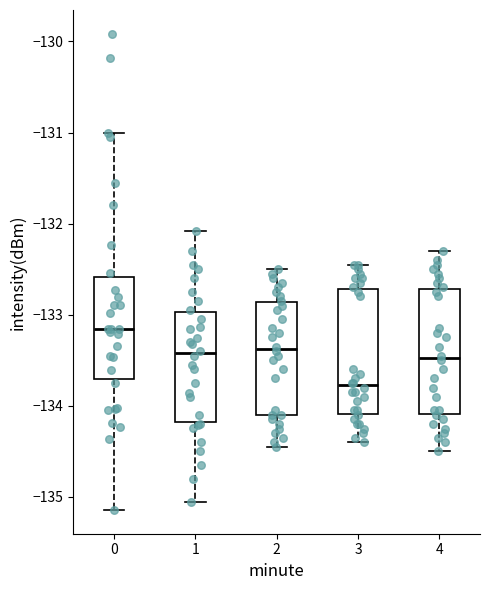

Where does the lower whisker of the box at x = 4 end on the y-axis? The values are not printed on the chart, so give them approximately, as read against the axis.

-134.5